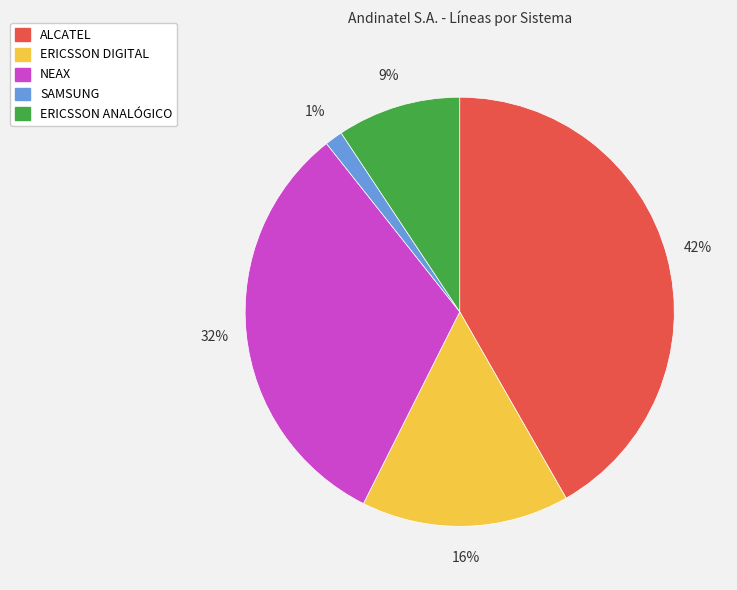

Rank the categories by value from highest to lowest.

ALCATEL, NEAX, ERICSSON DIGITAL, ERICSSON ANALÓGICO, SAMSUNG